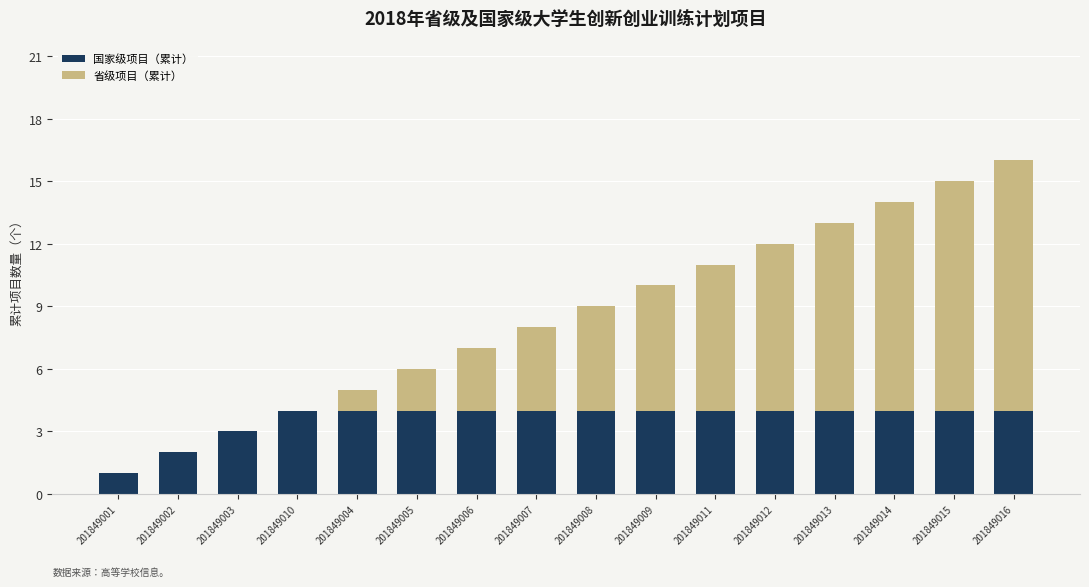

What is the sum of all 国家级项目（累计） values?

58